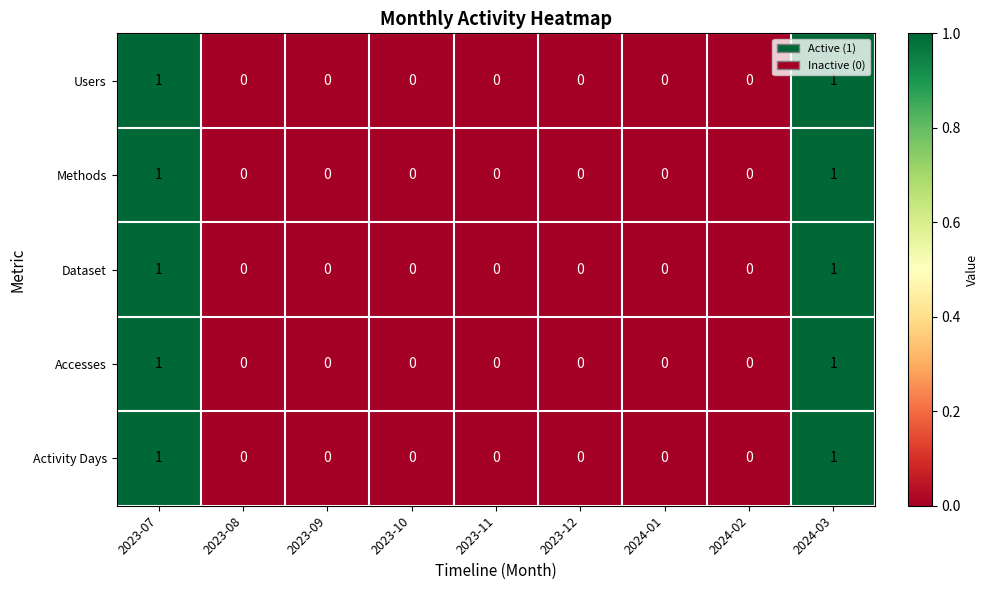

How many Activity Days values are between 0 and 1?

9